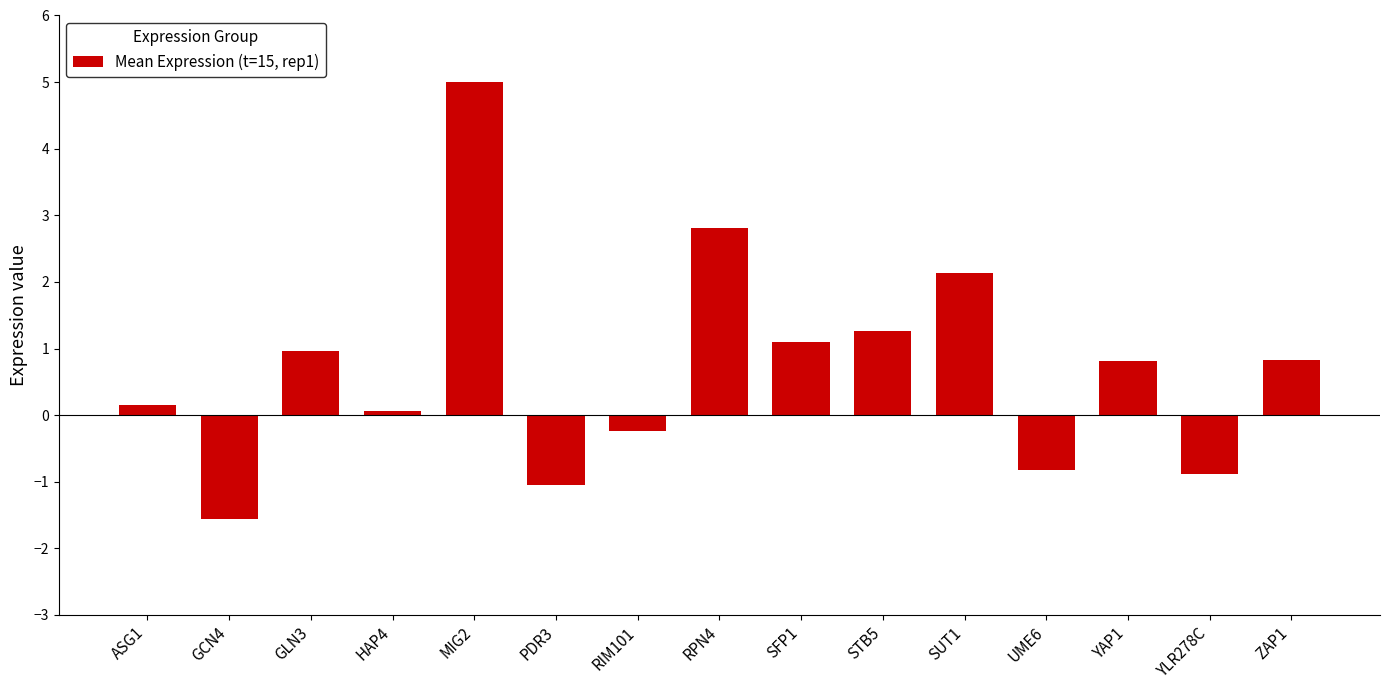

What is the difference between the values at ASG1 and ZAP1?

0.7